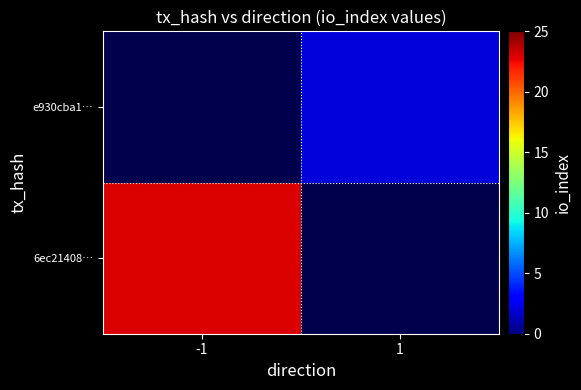

Between 1 and -1, which is larger?

-1